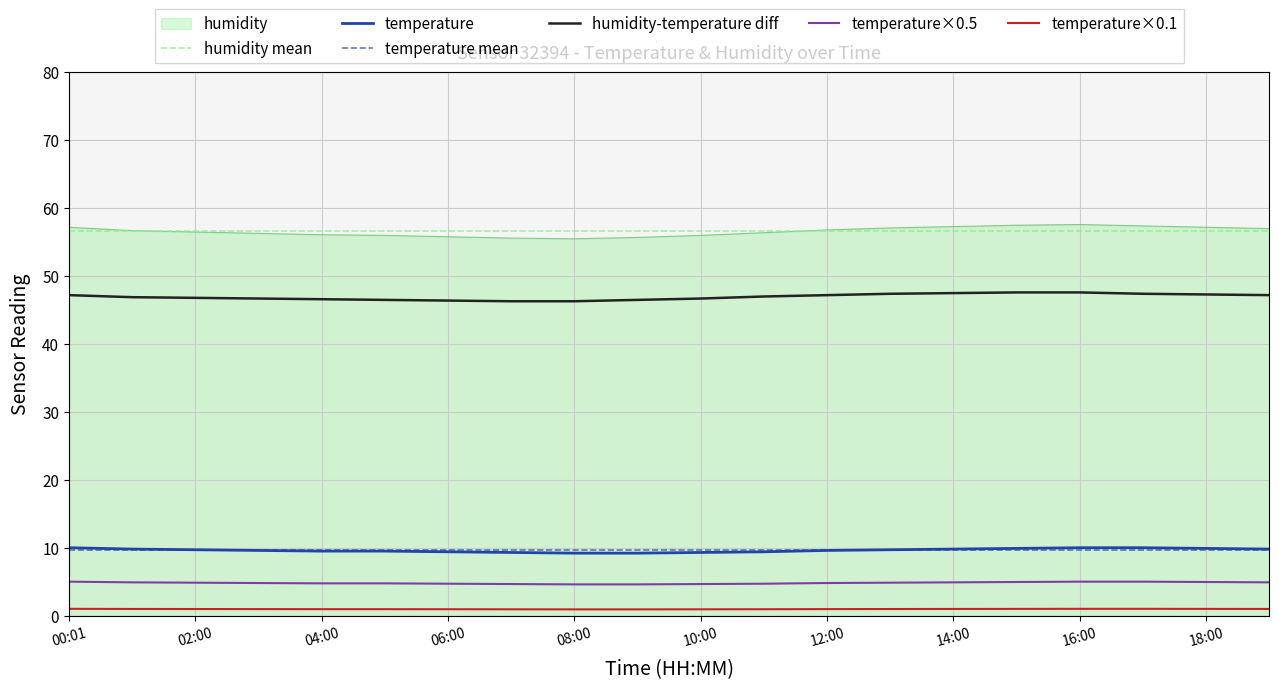

At how many categories does at least one series exceed 47?

20